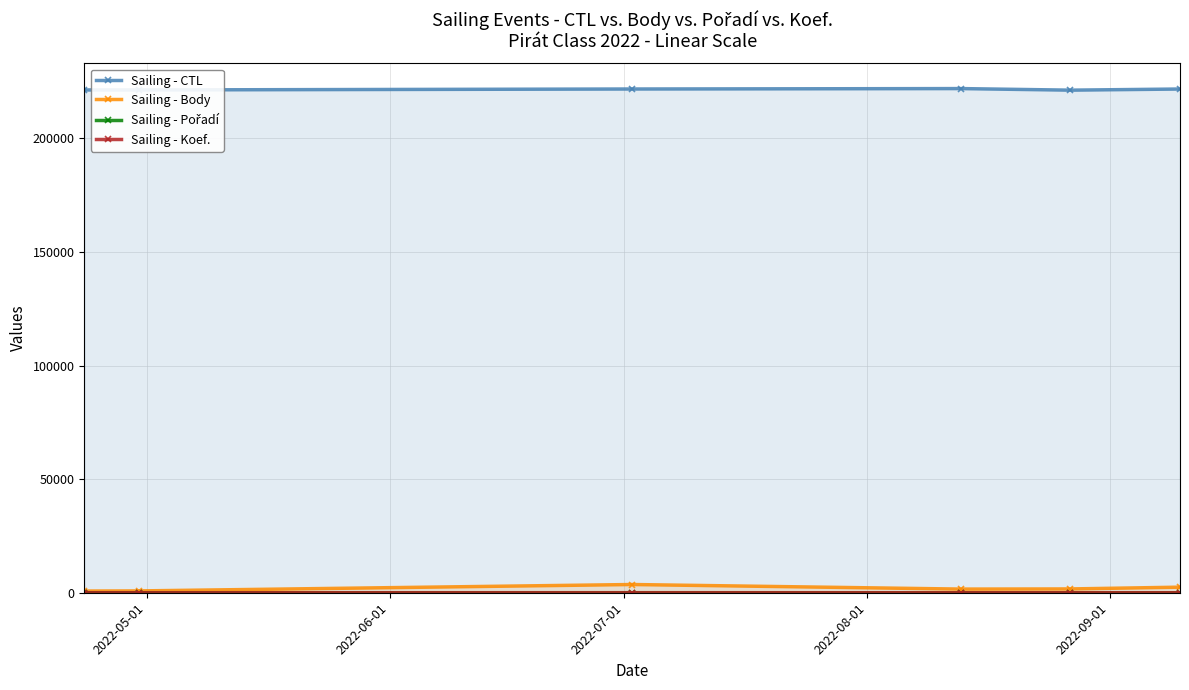

True or false: Sailing - CTL and Sailing - Body cross at least once.

False